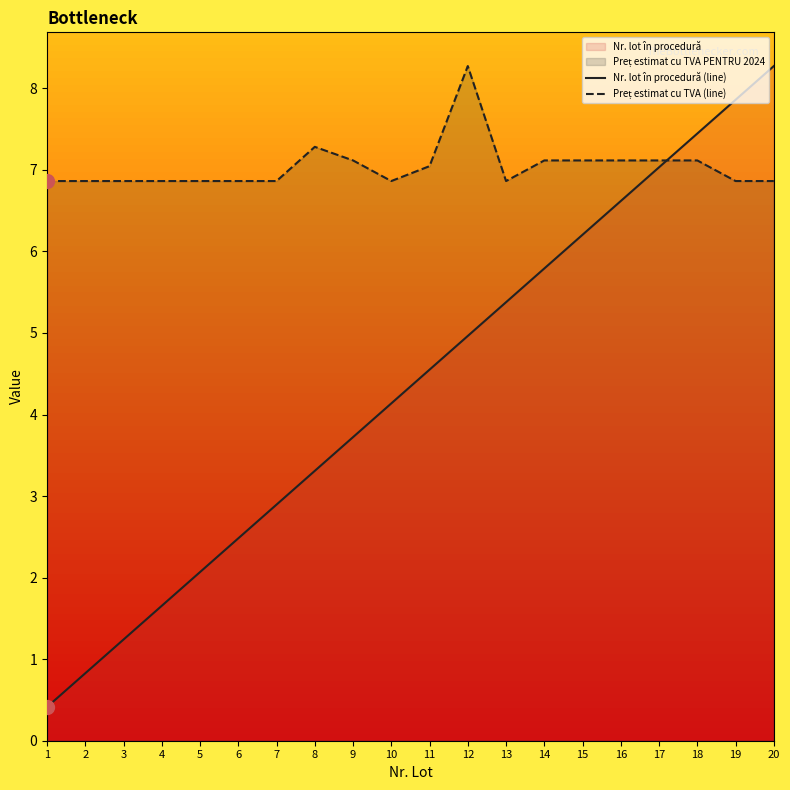

What is the spread (max minus min) of values at 14?

1.3